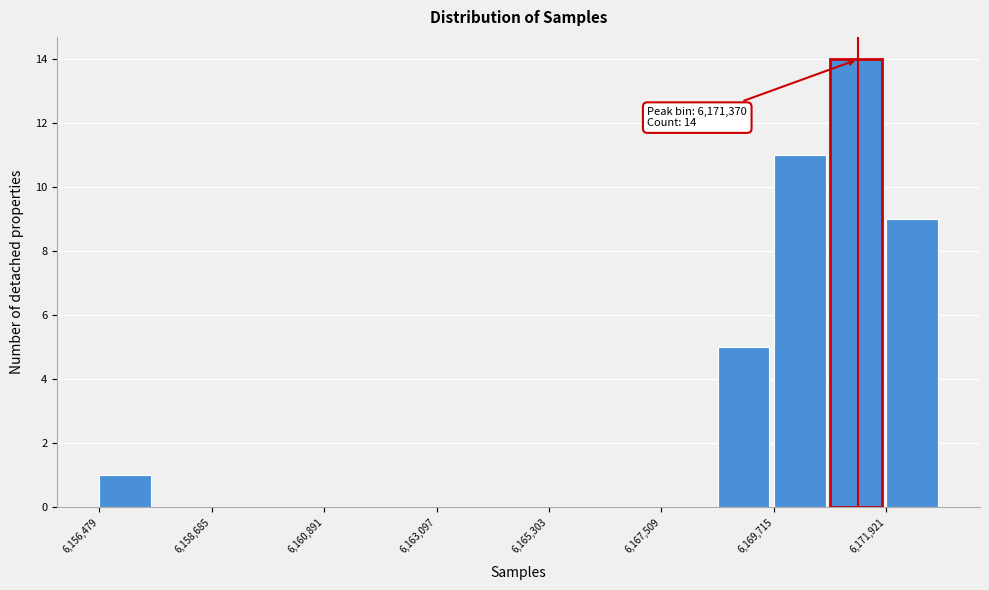

Read against the x-axis, roughly where is the centre of the tallest bar?

6171500